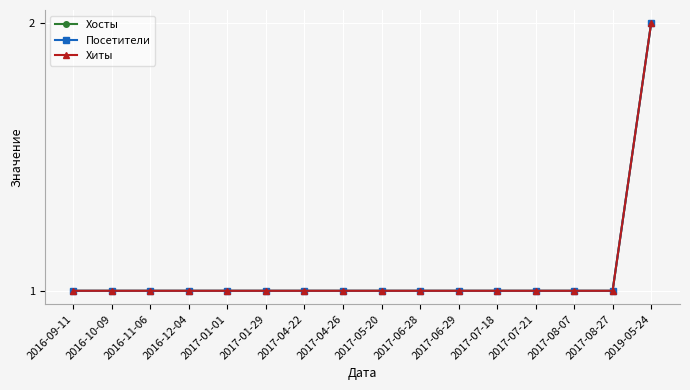

What are all the series names shown in the legend?

Хосты, Посетители, Хиты